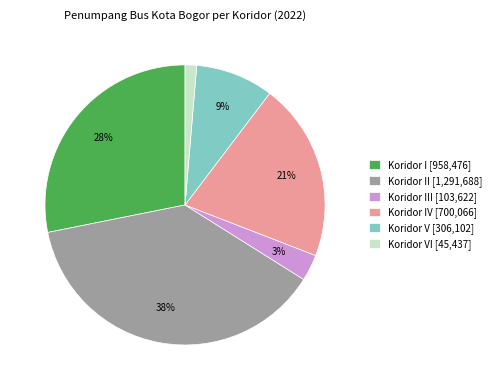

The Koridor IV [700,066] slice represents 21% of the pie. True or false?

True